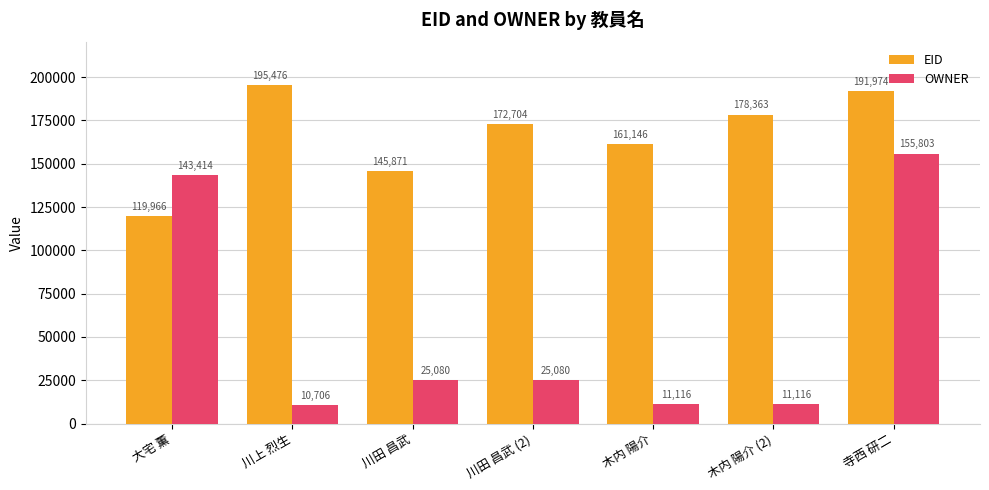

Which category has the highest value across all series?

川上 烈生